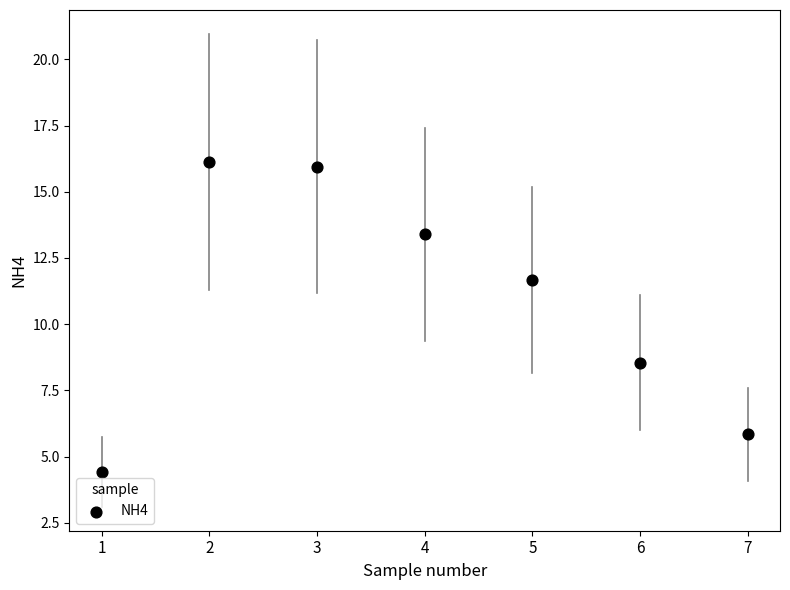

What is the range of X values (max minus min)?

6.0